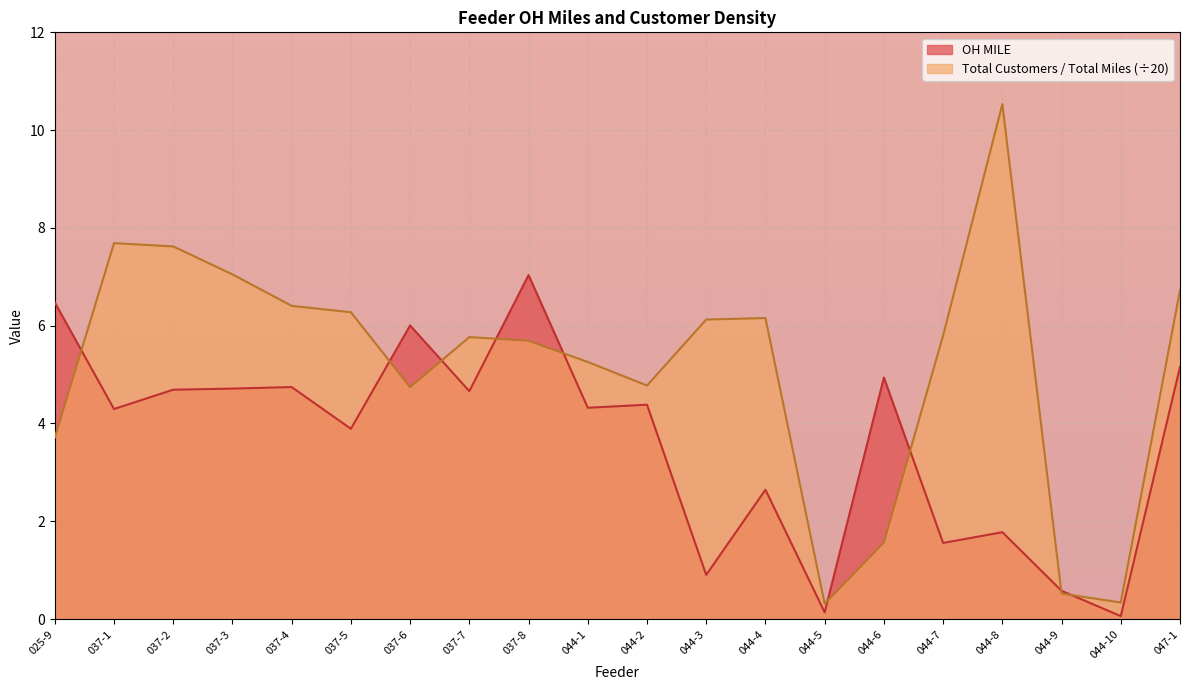

Reading right to left, what are all the values shown in this chart?

OH MILE: 047-1=5.2	044-10=0.1	044-9=0.6	044-8=1.8	044-7=1.6	044-6=4.9	044-5=0.1	044-4=2.6	044-3=0.9	044-2=4.4	044-1=4.3	037-8=7.0	037-7=4.7	037-6=6.0	037-5=3.9	037-4=4.7	037-3=4.7	037-2=4.7	037-1=4.3	025-9=6.5
Total Customers / Total Miles: 047-1=6.7	044-10=0.3	044-9=0.5	044-8=10.5	044-7=5.8	044-6=1.6	044-5=0.3	044-4=6.2	044-3=6.1	044-2=4.8	044-1=5.3	037-8=5.7	037-7=5.8	037-6=4.7	037-5=6.3	037-4=6.4	037-3=7.0	037-2=7.6	037-1=7.7	025-9=3.7